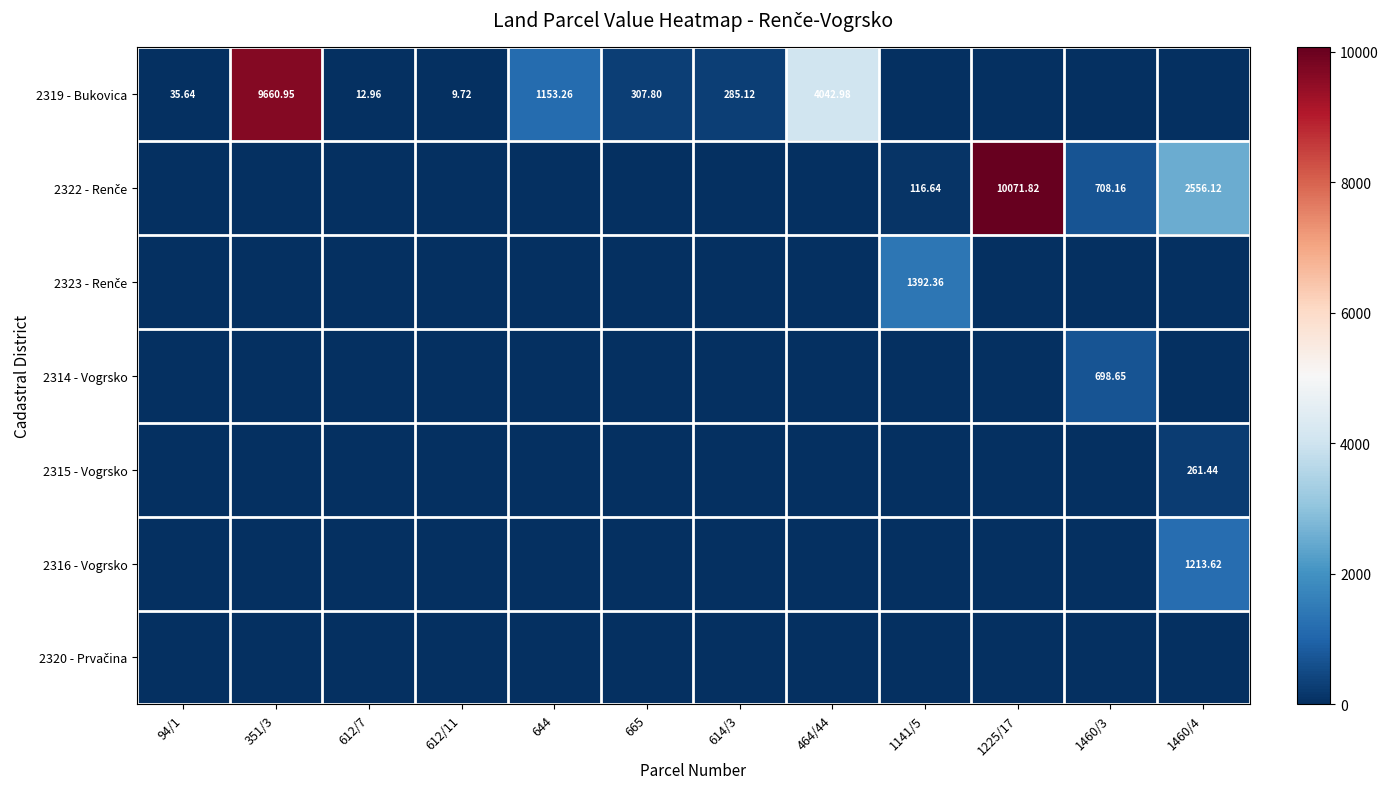

What is the difference between the maximum and second lowest values in the 2322 - Renče series?

10071.8